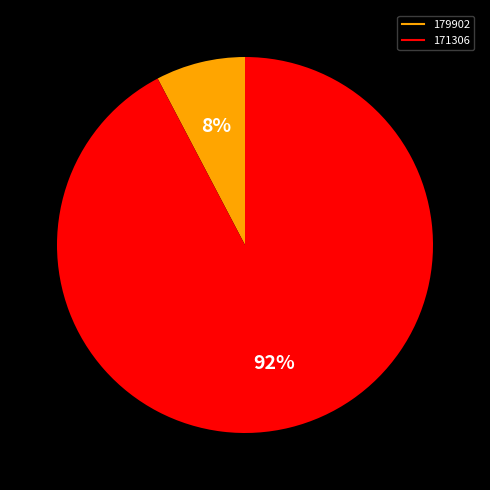

True or false: 179902 accounts for 13% of the total.

False